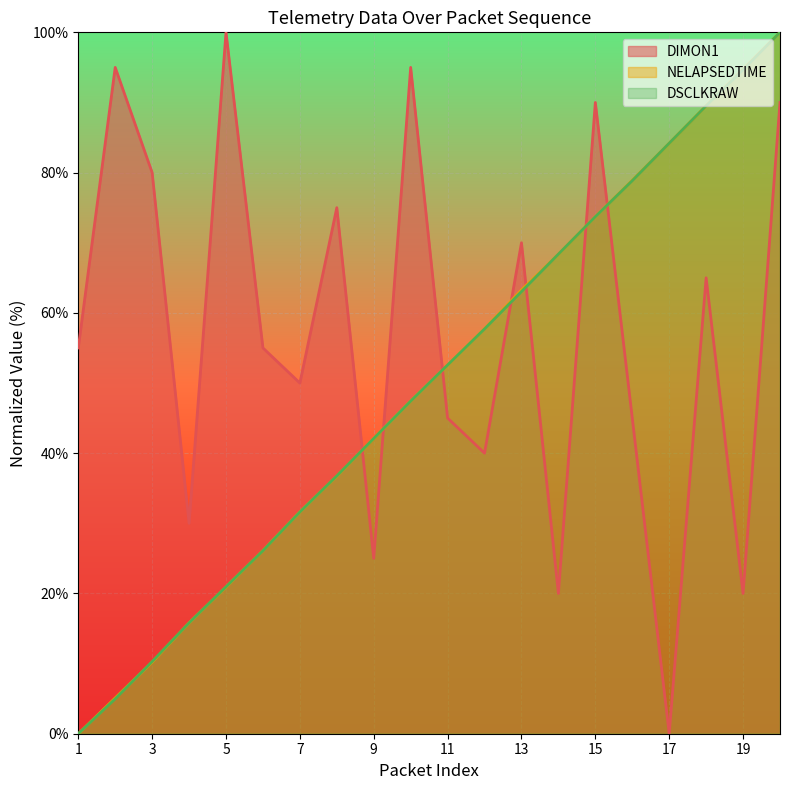

How many values in DSCLKRAW are above zero?

19